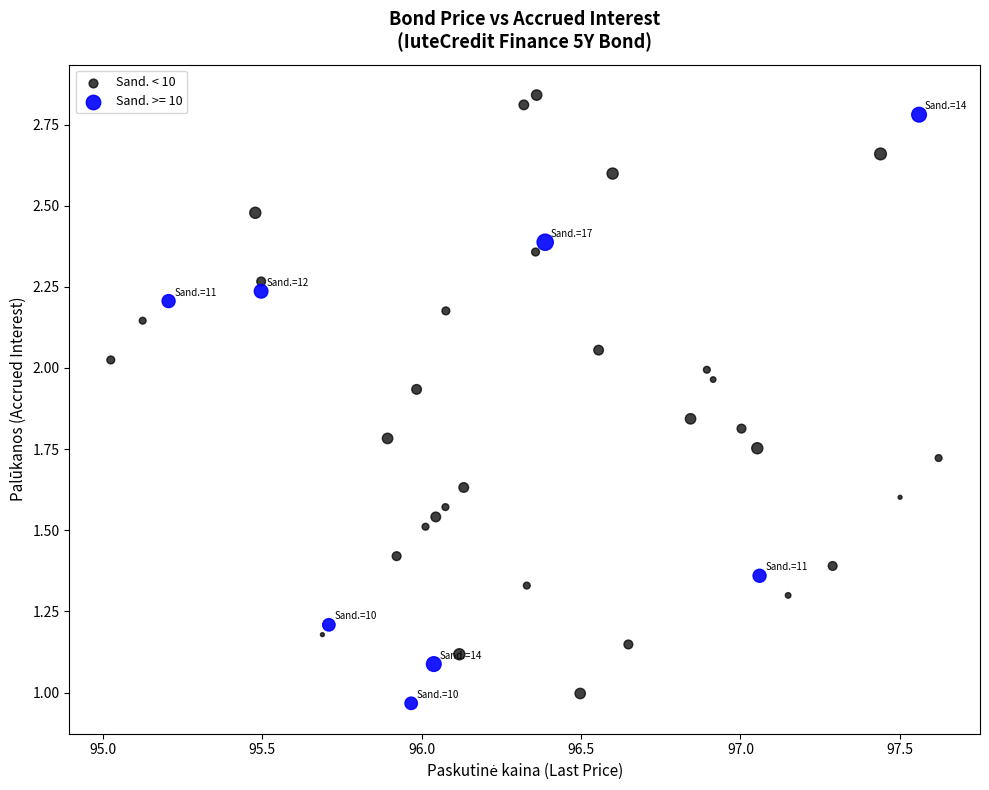

What are all the series names shown in the legend?

Sand. < 10, Sand. >= 10